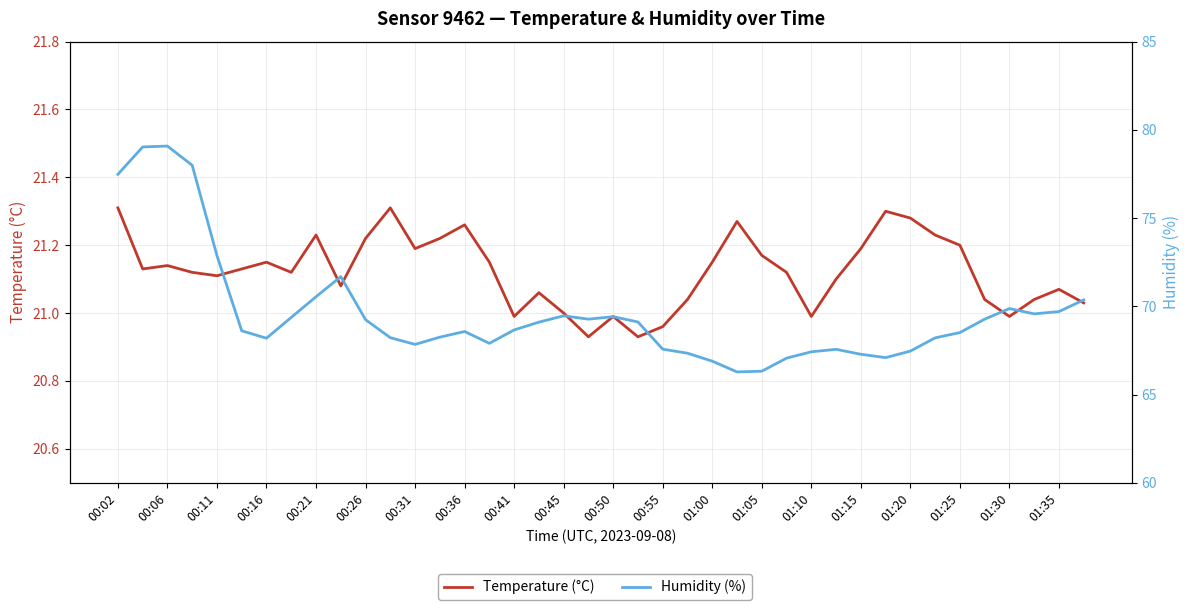

True or false: Temperature (°C) and Humidity (%) intersect in this chart.

False